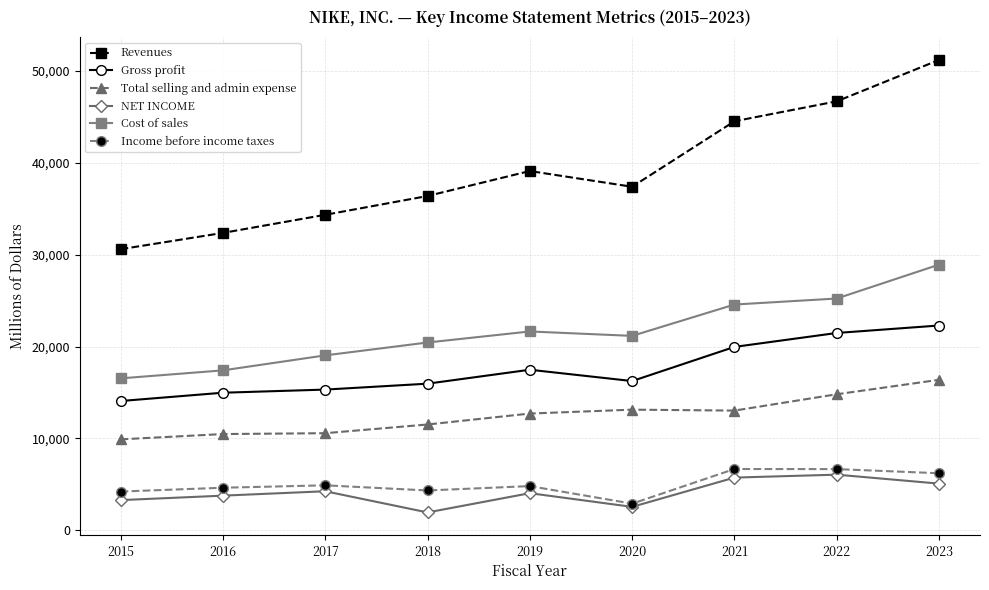

Where is Cost of sales nearest to the value 22729?

2019